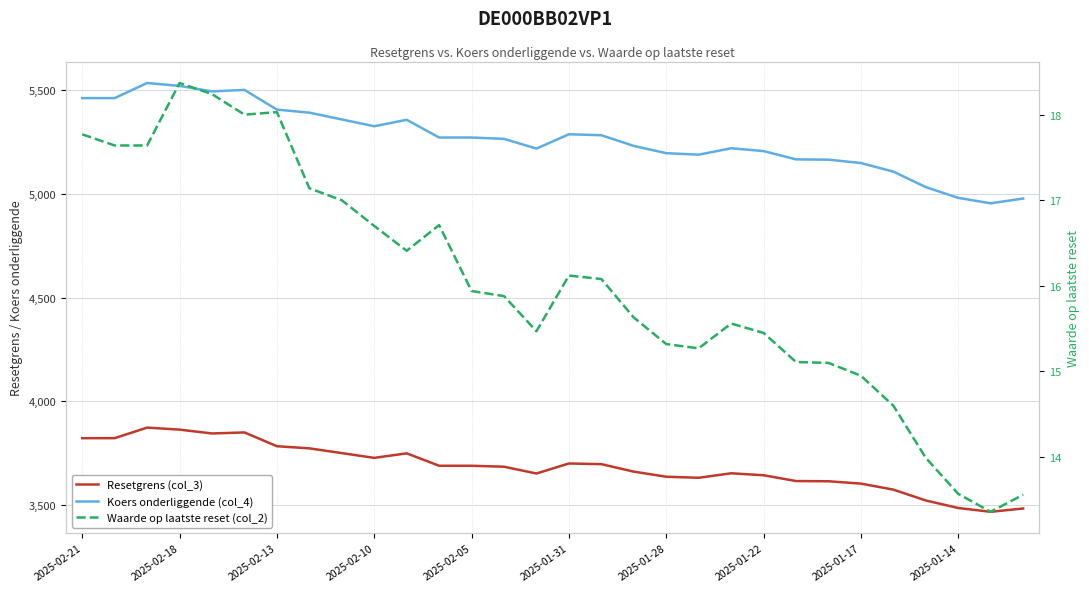

What is the label of the 30th point from the right?

2025-02-21